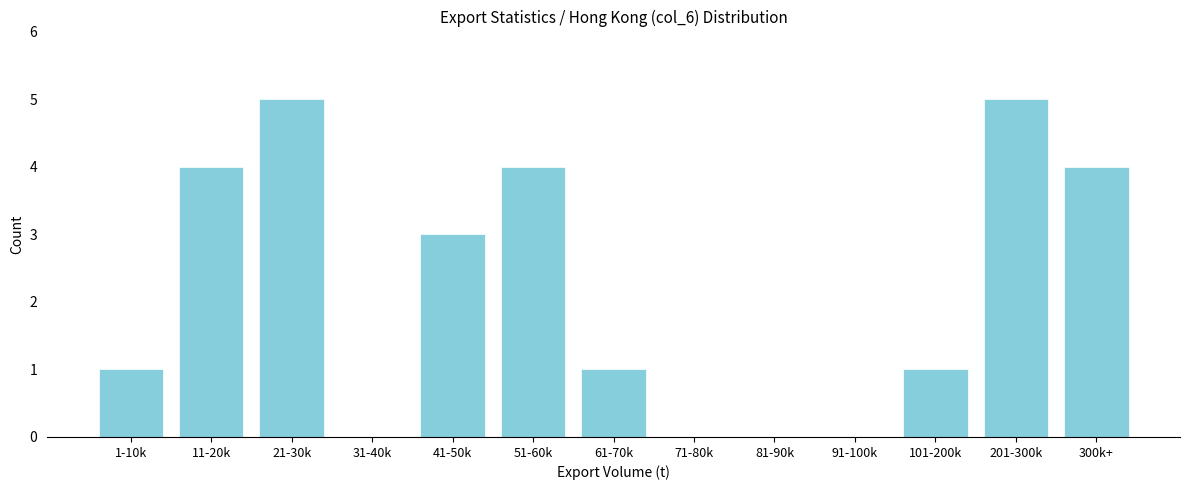

Reading left to right, extract all data points from this chart.

1-10k=1	11-20k=4	21-30k=5	31-40k=0	41-50k=3	51-60k=4	61-70k=1	71-80k=0	81-90k=0	91-100k=0	101-200k=1	201-300k=5	300k+=4